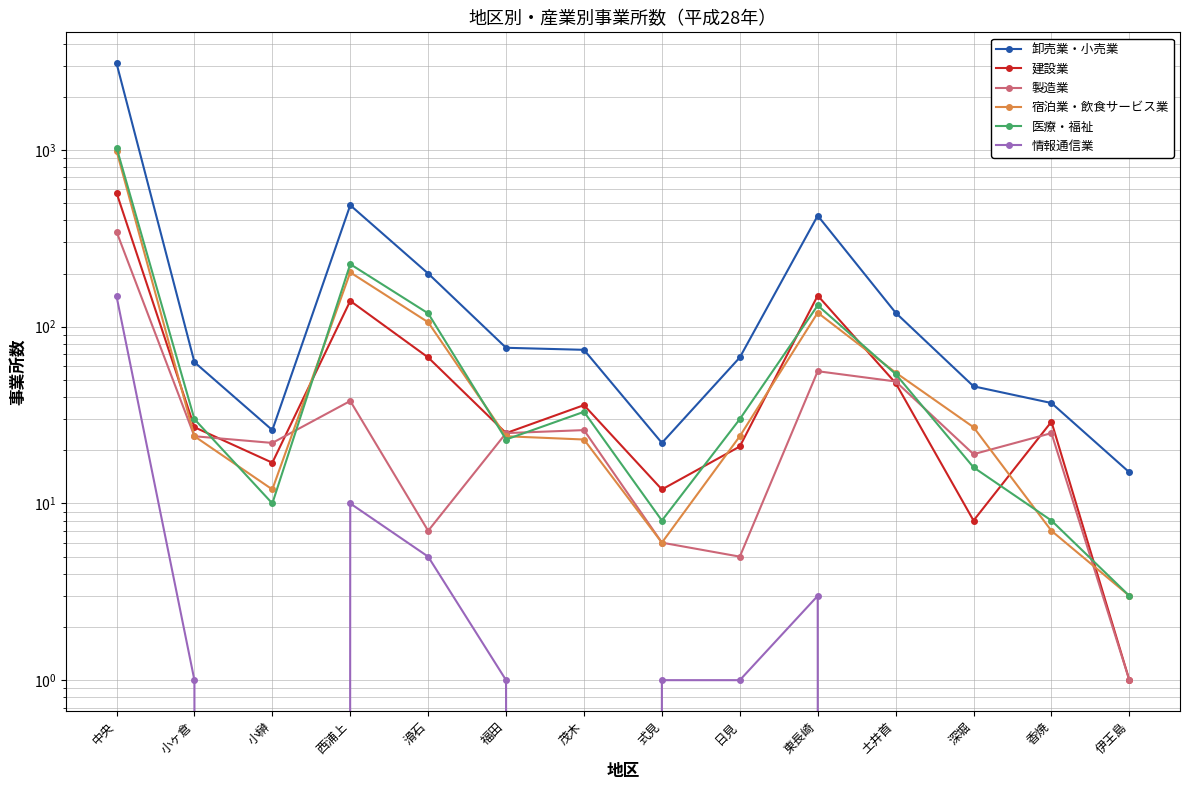

Between 小榊 and 福田, which is larger?

福田